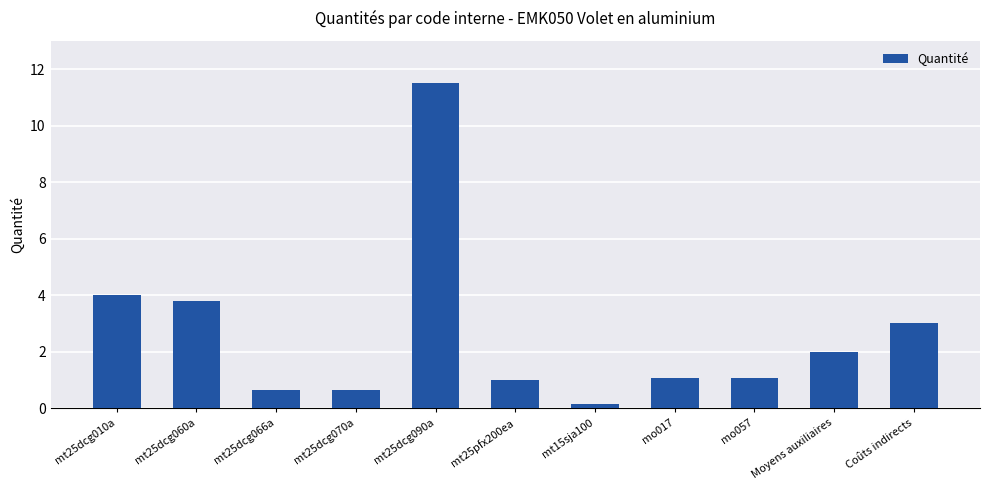

What is the sum of the values at Moyens auxiliaires and Coûts indirects?

5.0